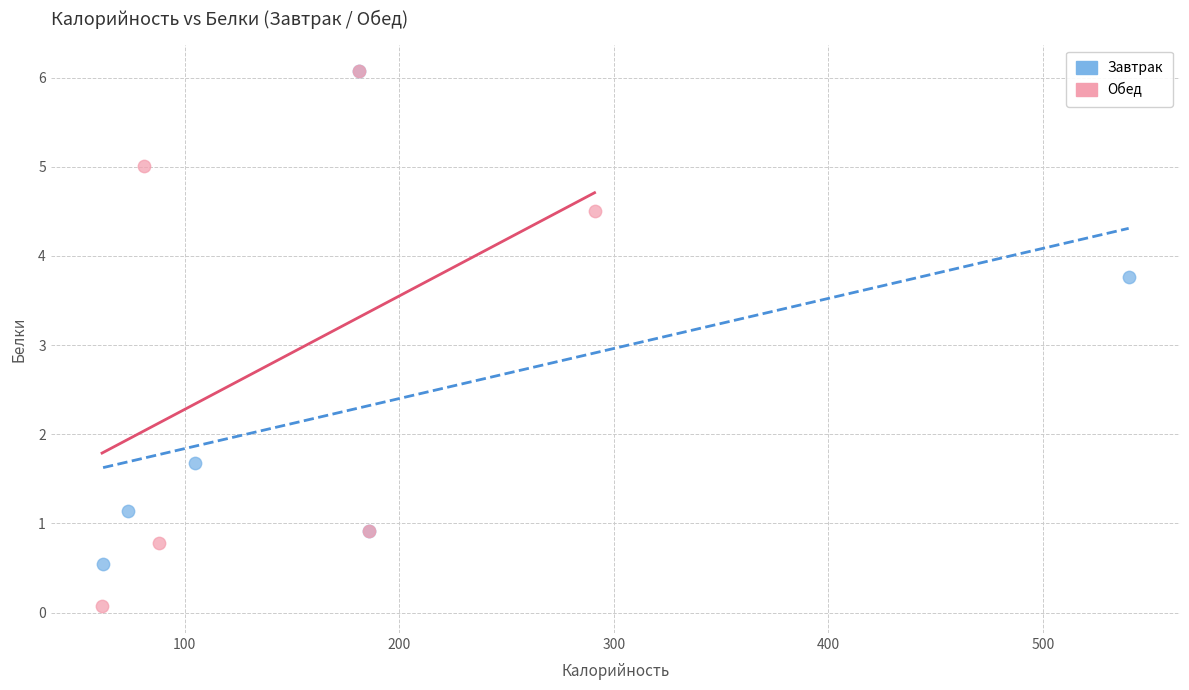

Which series has the largest Y range (max minus min)?

Обед